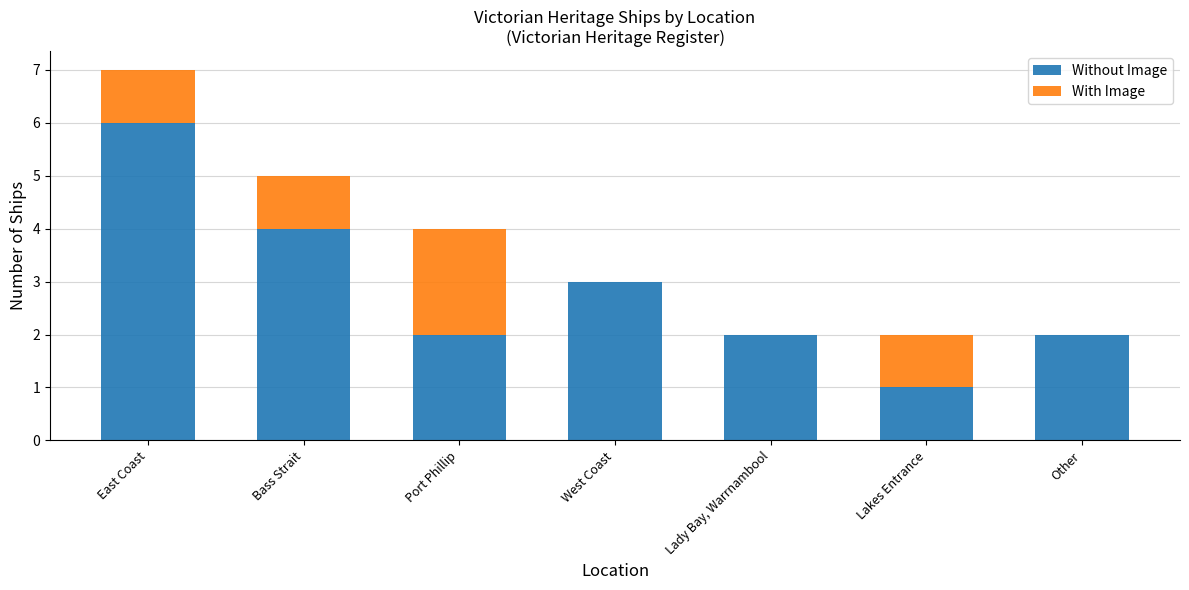

What is the sum of all Without Image values?

20